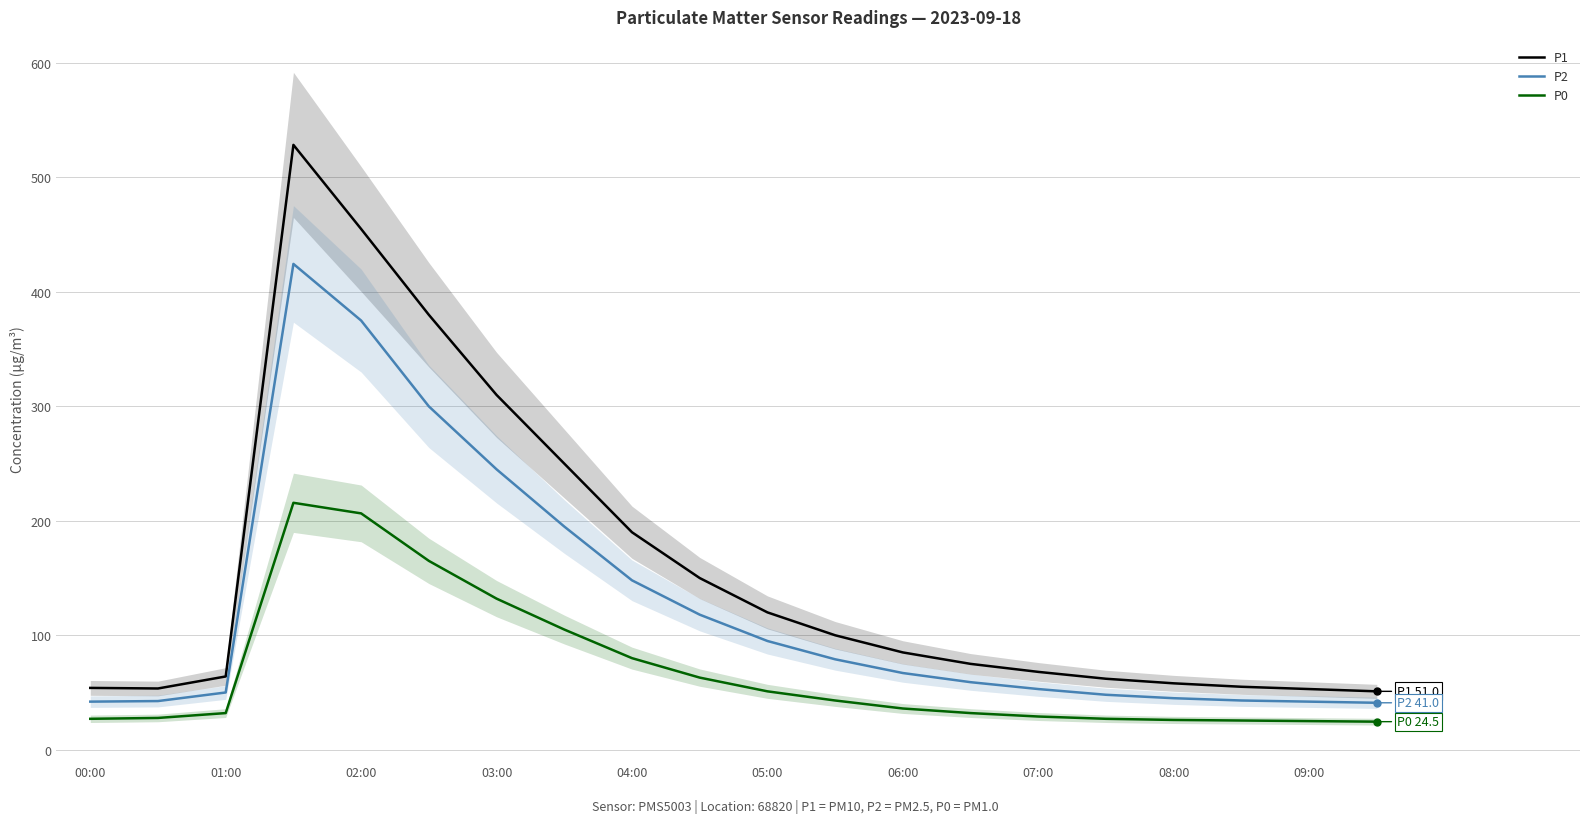

What are all the series names shown in the legend?

P1, P2, P0